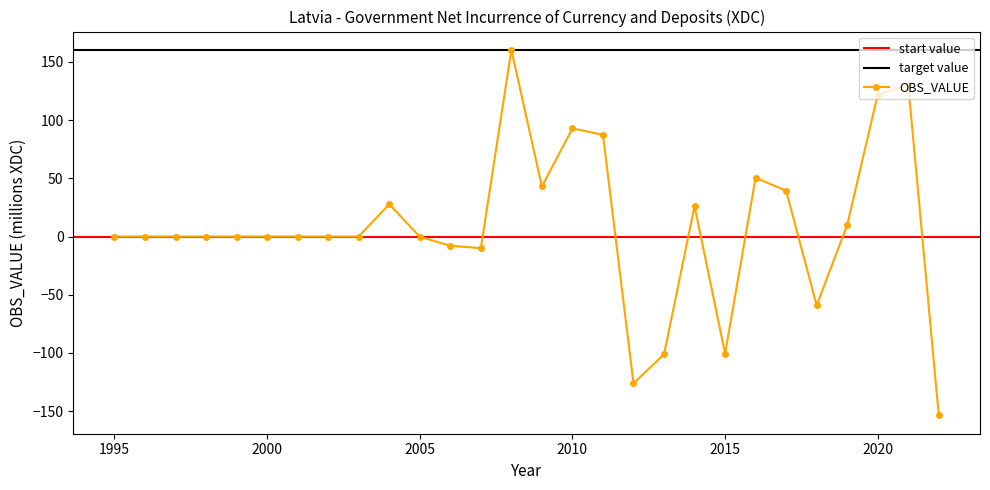

Reading right to left, what are all the values shown in this chart?

-153.7	130.0	122.0	9.9	-59.1	39.3	50.5	-100.6	26.2	-101.3	-126.1	87.4	92.9	43.0	160.4	-10.0	-7.9	-0.2	27.8	0.0	0.0	0.0	0.0	0.0	0.0	0.0	0.0	0.0